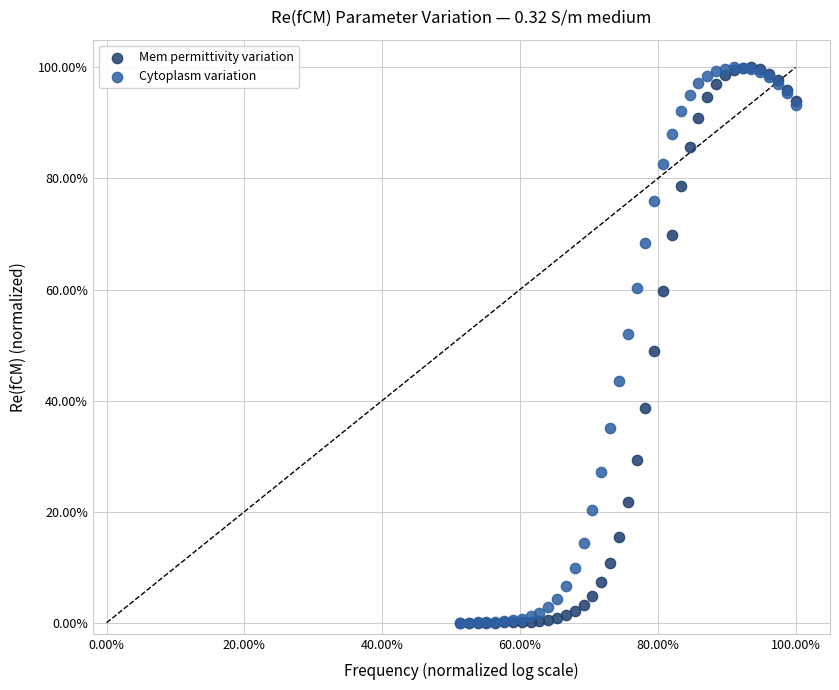

What are all the series names shown in the legend?

Mem permittivity variation, Cytoplasm variation